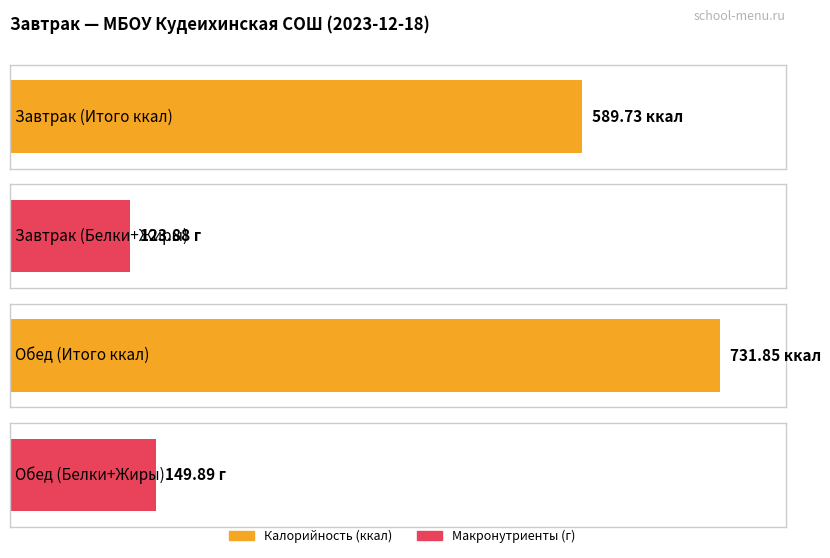

At which label does Жиры first exceed 25?

Обед